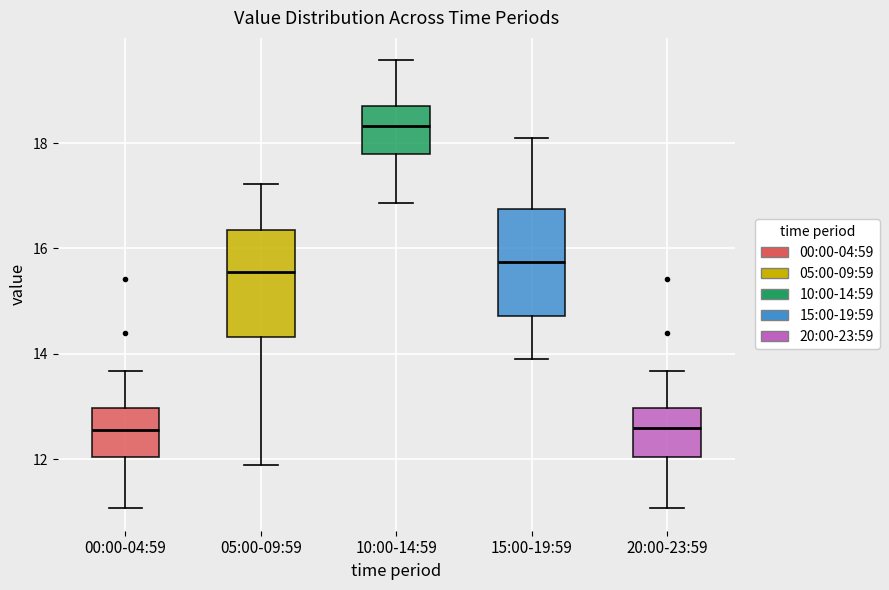

Where does the upper whisker of the box for 15:00-19:59 end on the y-axis? The values are not printed on the chart, so give them approximately, as read against the axis.

18.2